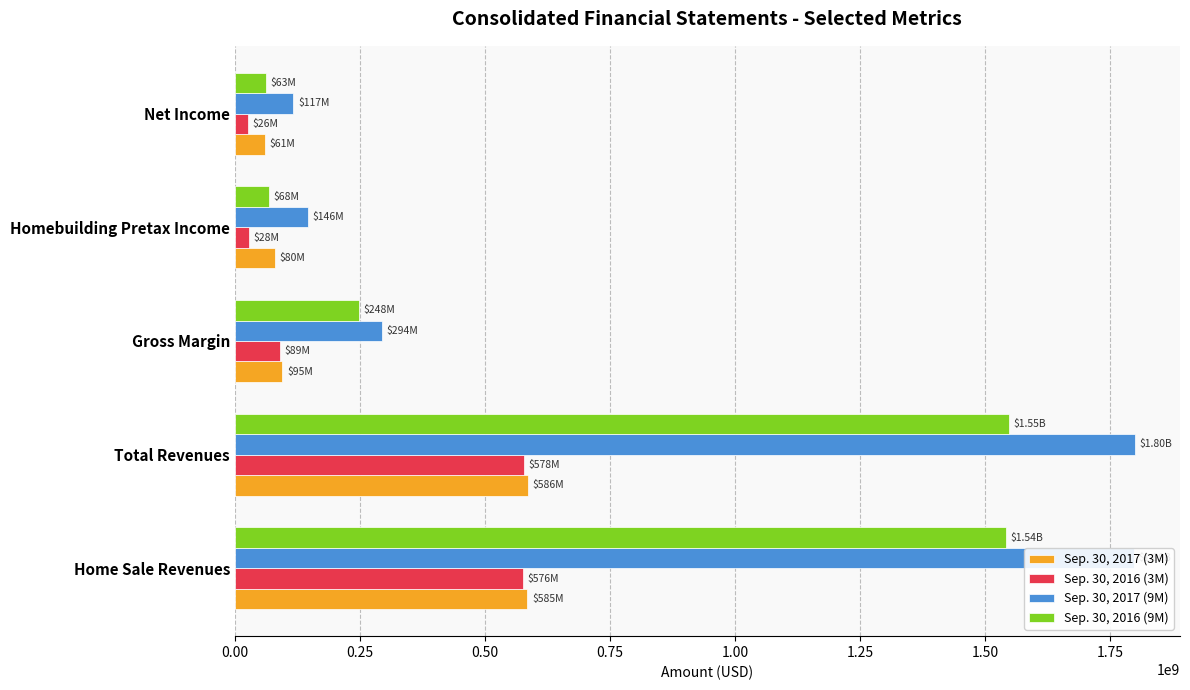

List the series in order of their peak value, lowest first.

Sep. 30, 2016 (3M), Sep. 30, 2017 (3M), Sep. 30, 2016 (9M), Sep. 30, 2017 (9M)